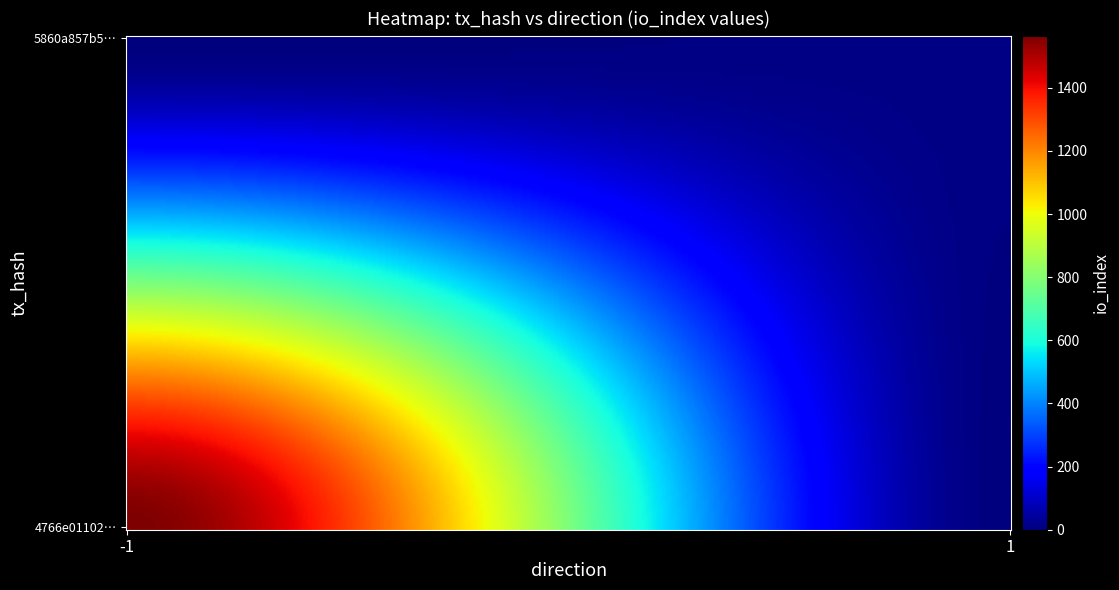

Reading left to right, transcribe all the data shown in this chart.

4766e01102c8a5b8134ac1b18fc9224ff8d62f0: -1	1565
5860a857b5797376c3ddf235882e3d43576e630: 1	9